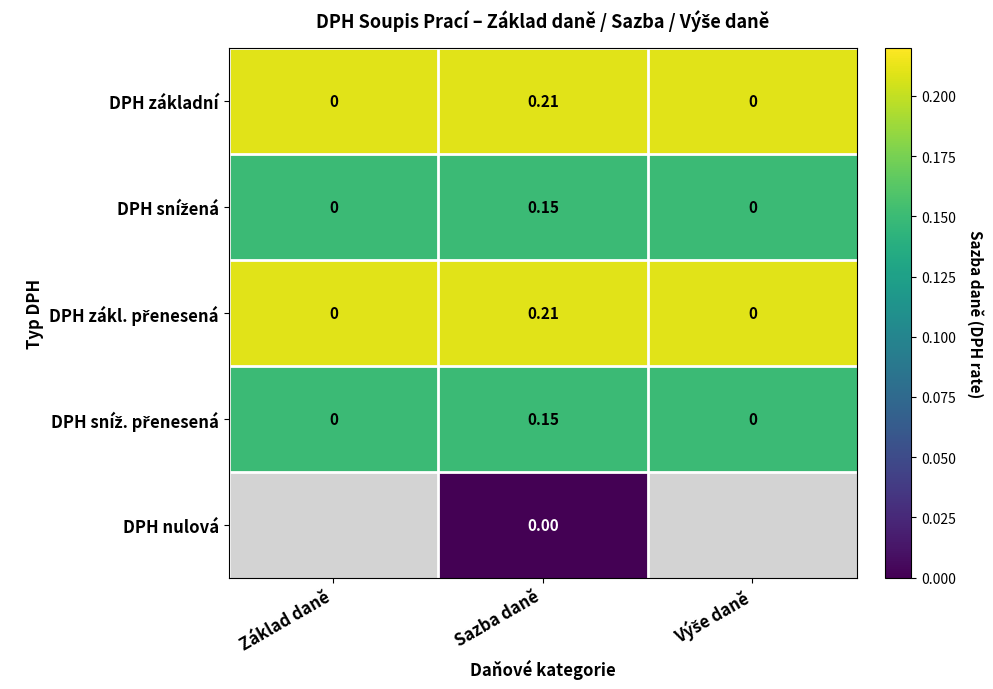

At which category is the sum across all series the highest?

Sazba daně